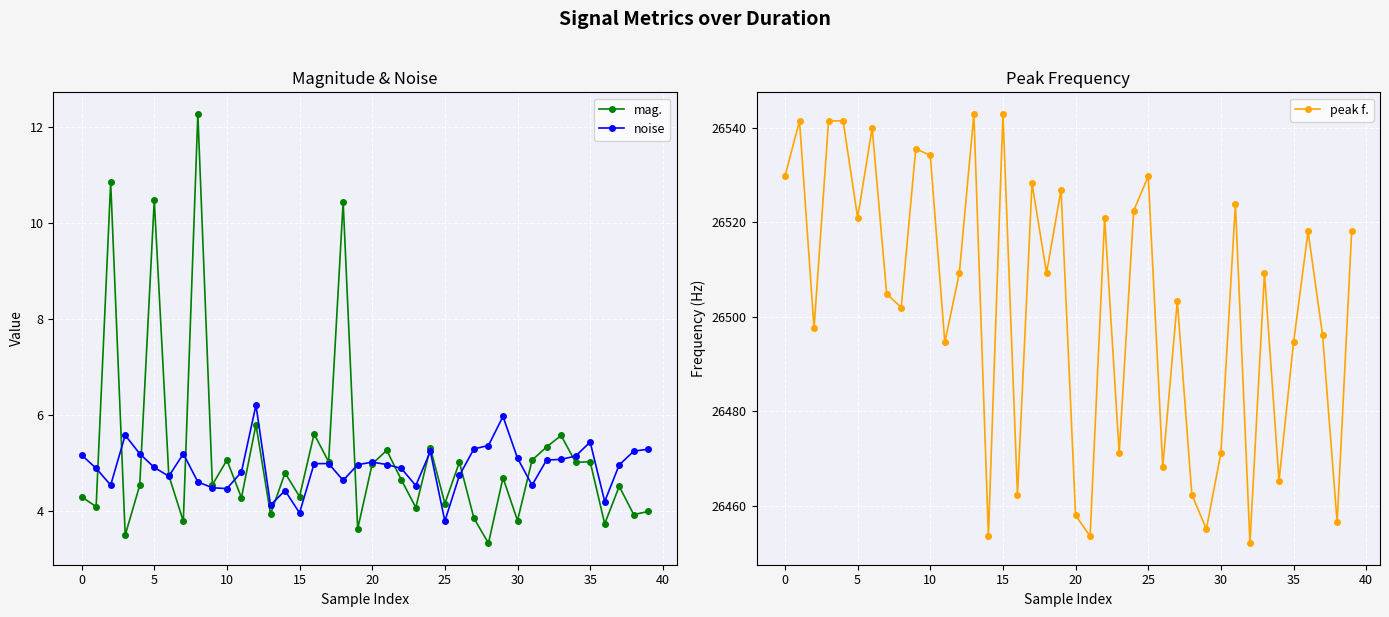

Is this an area chart (filled region under the line)?

No